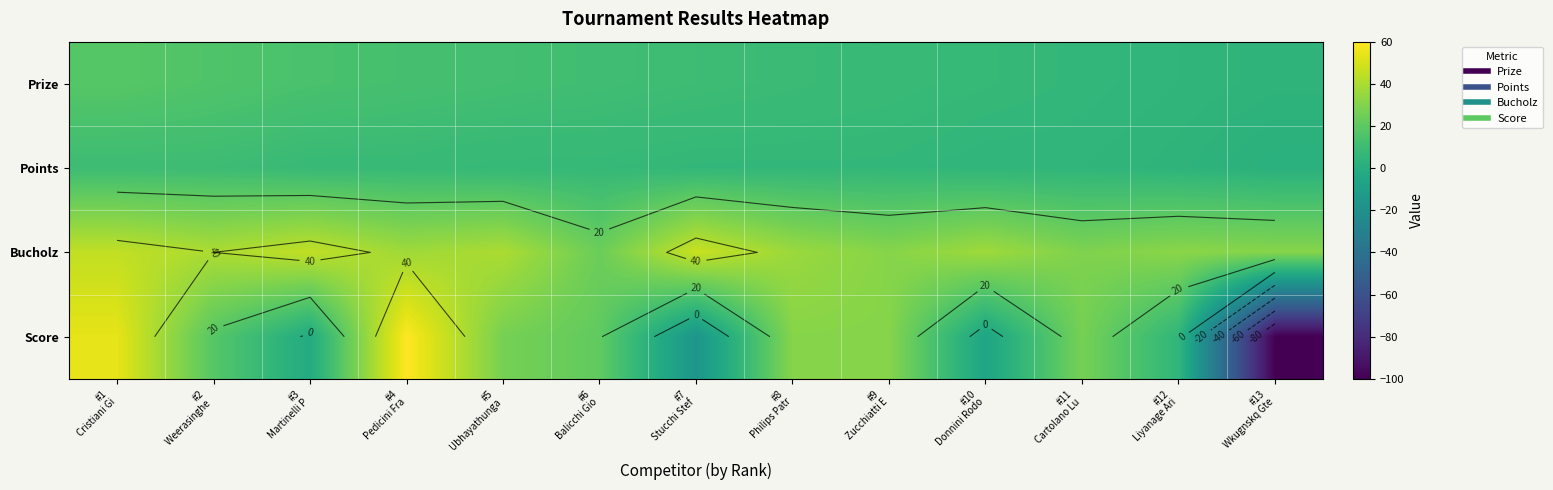

What is the spread (max minus min) of values at #2
Weerasinghe ?

30